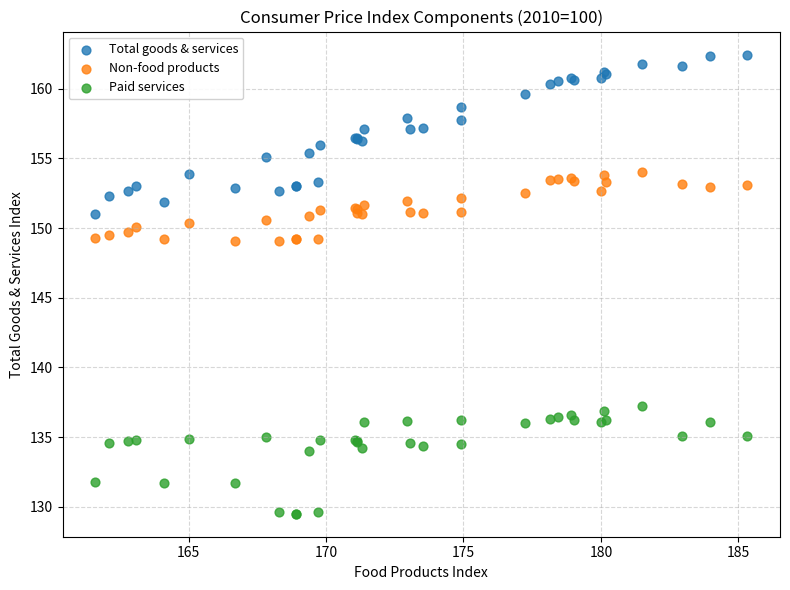

Which series reaches the maximum Y coordinate?

Total goods & services